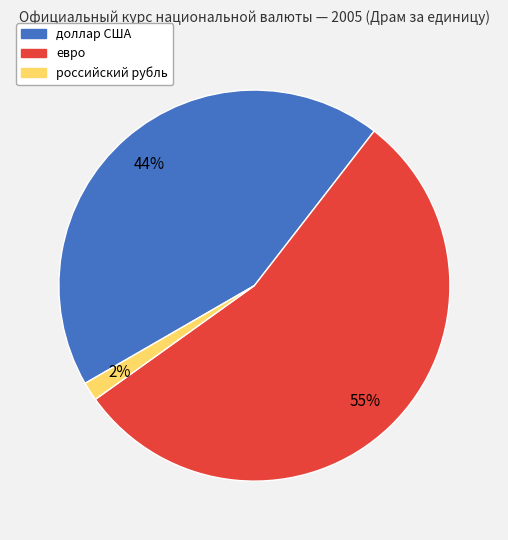

What is the smallest slice in the pie chart?

российский рубль